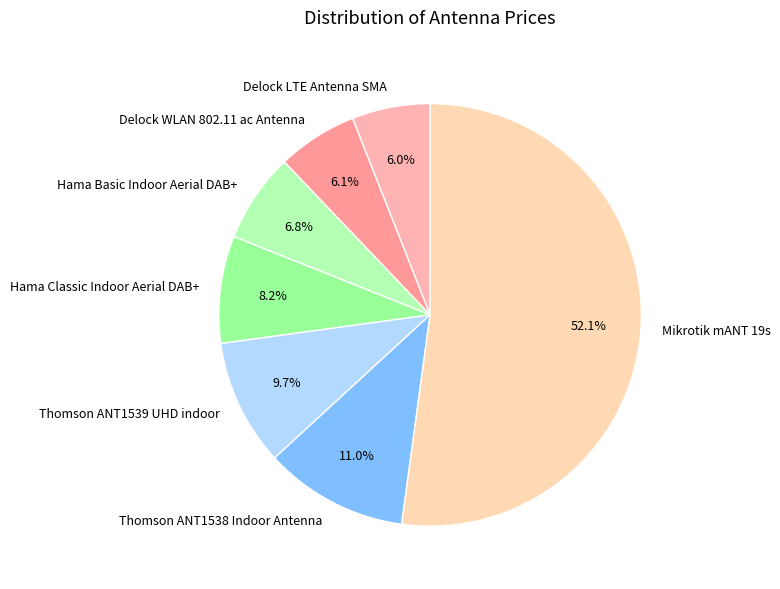

Does Hama Classic Indoor Aerial DAB+ represent more than half of the total?

No